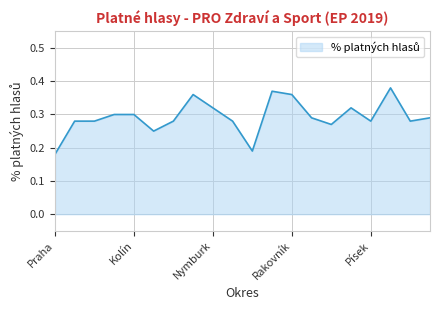

What is the value of the 10th point from the left?

0.3